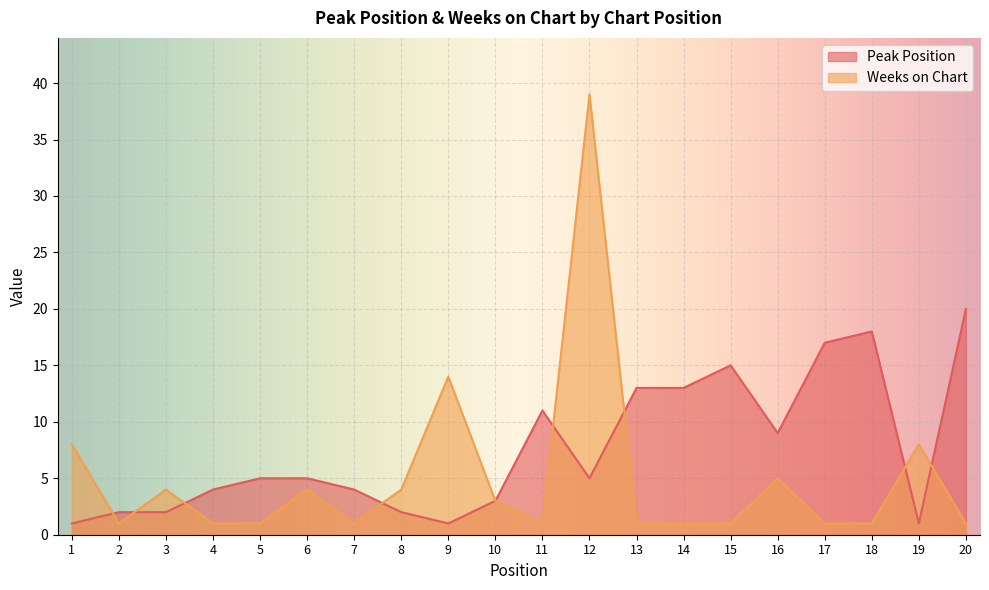

How many intersections are there between Weeks on Chart and Peak Position?

8